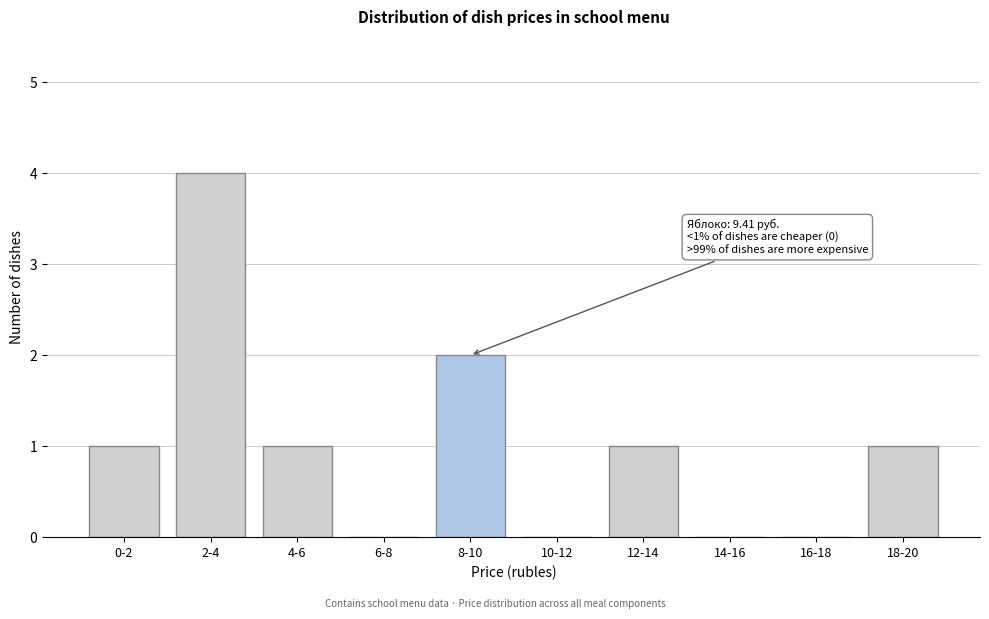

Reading left to right, transcribe all the data shown in this chart.

0-2=1	2-4=4	4-6=1	6-8=0	8-10=2	10-12=0	12-14=1	14-16=0	16-18=0	18-20=1